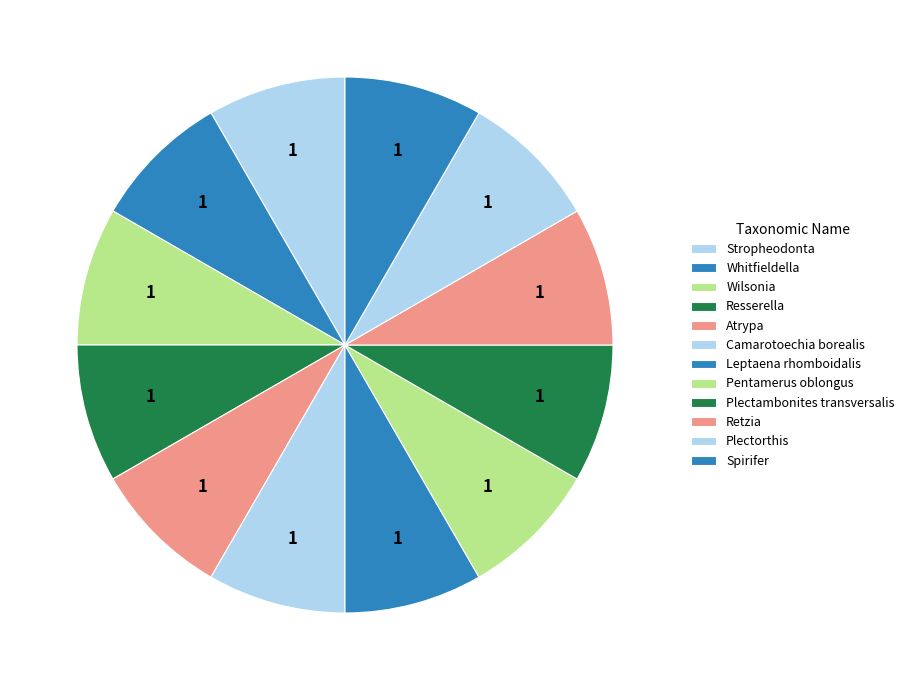

Which slice is the smallest?

Atrypa